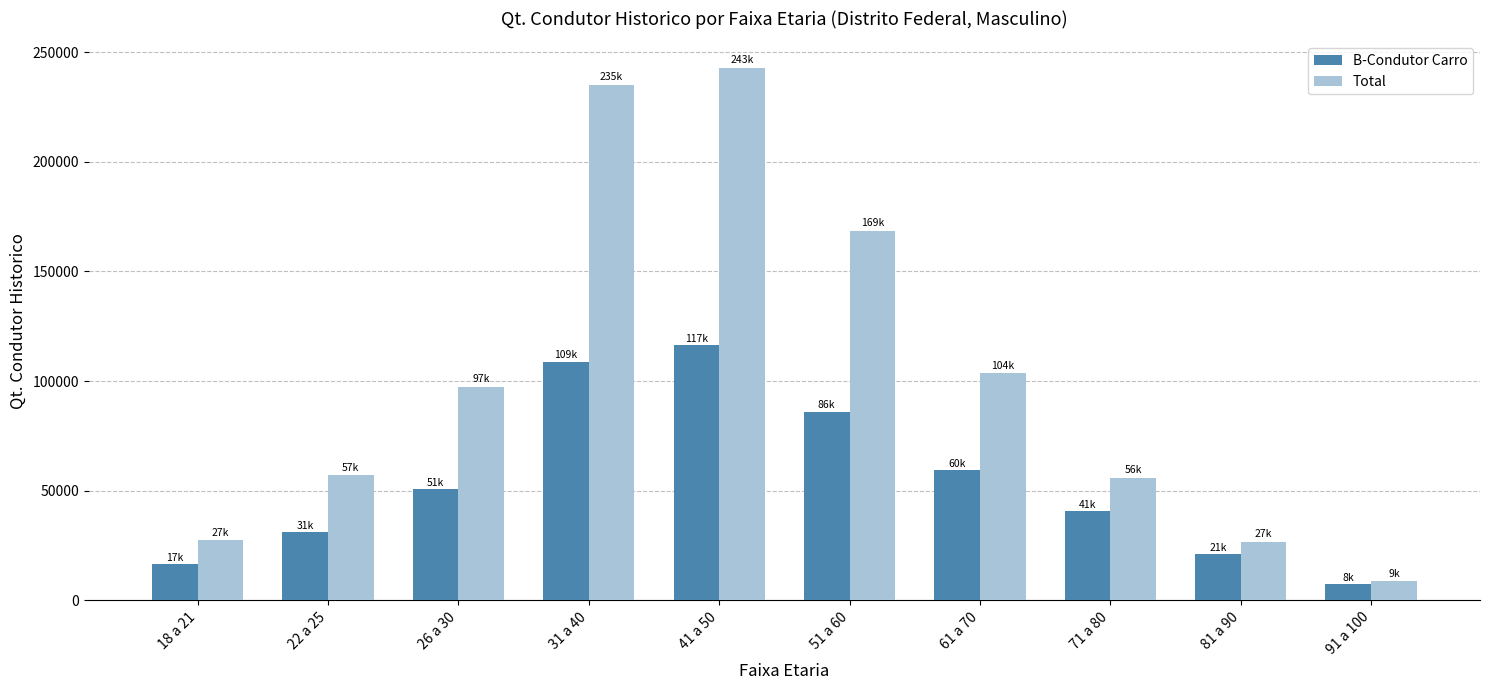

Read the Total value at 91 a 100.

8787